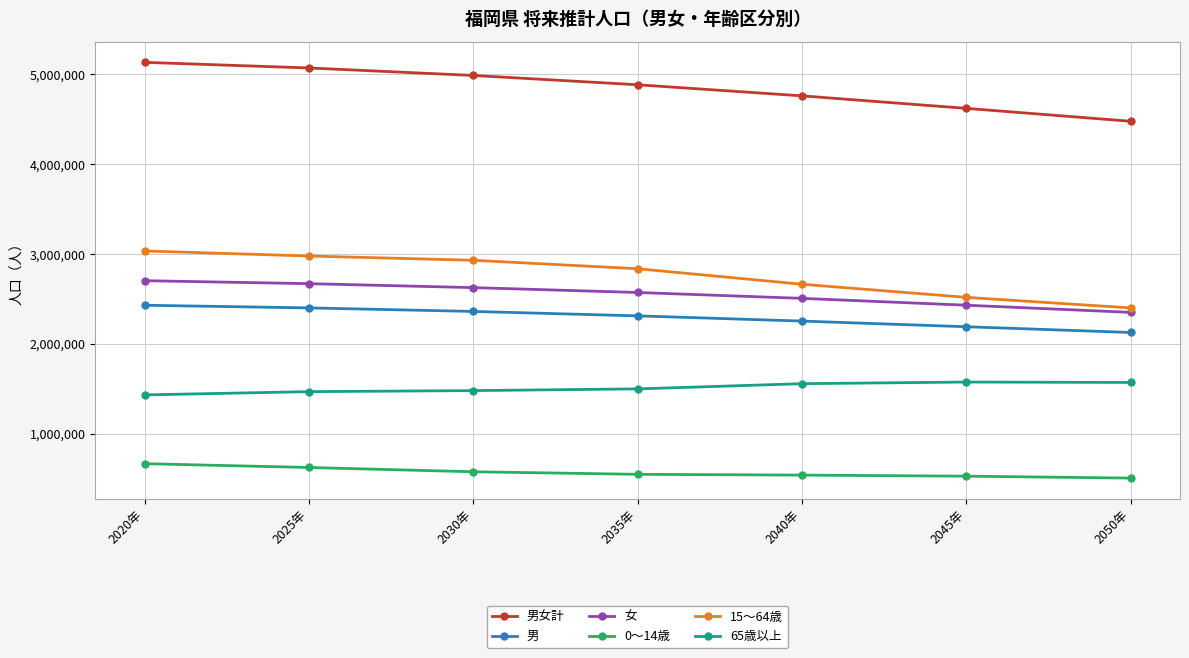

What is the value of the 0～14歳 point at the 4th from the left?

548624